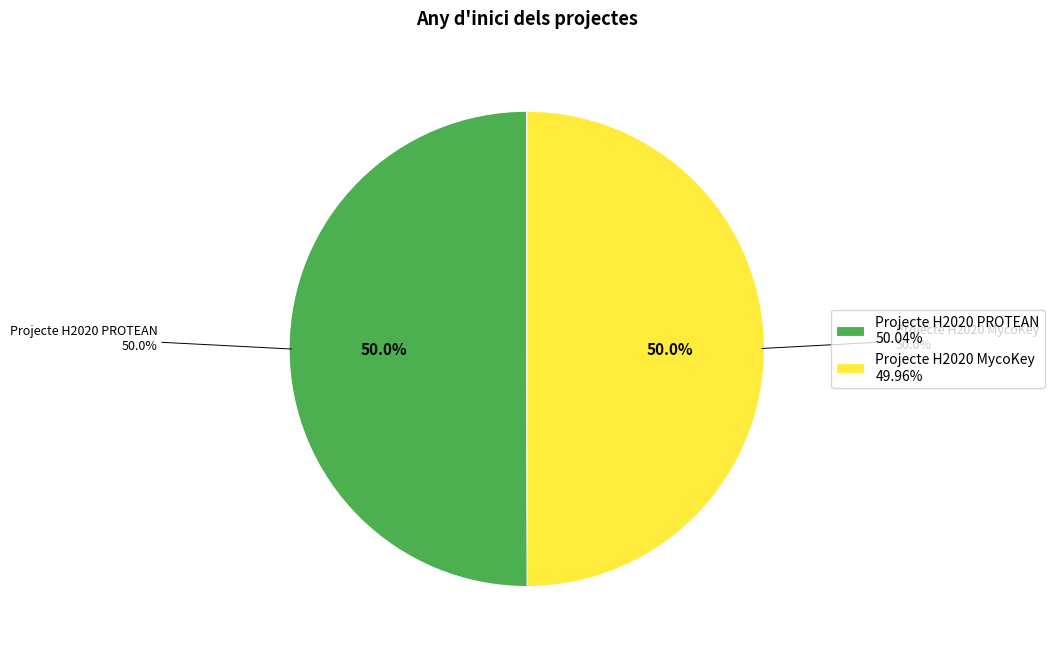

Combined, what portion of the pie is Projecte H2020 MycoKey and Projecte H2020 PROTEAN?

100.0%